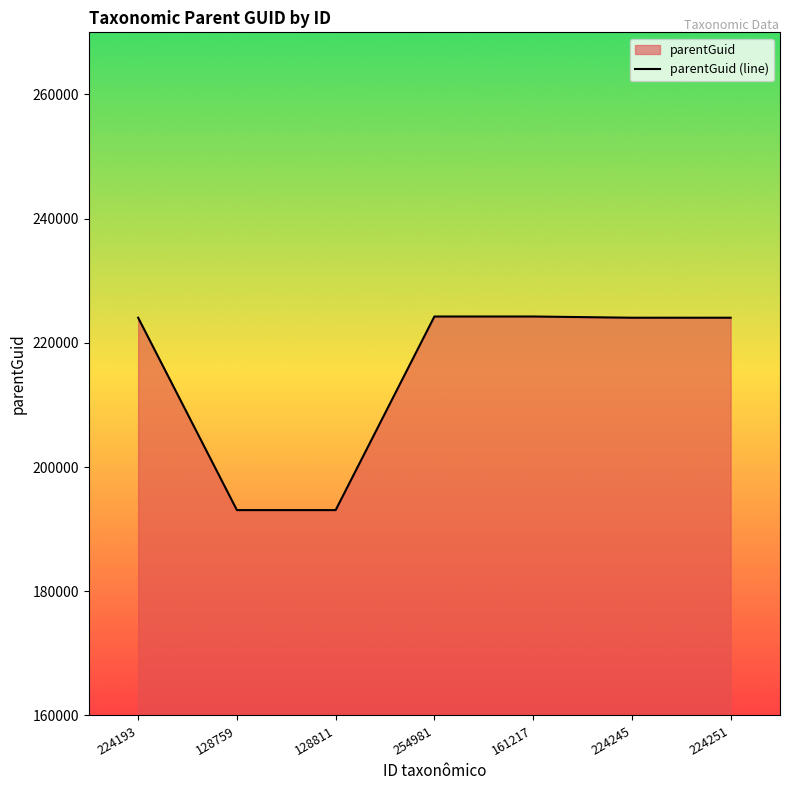

List the labels in order of value, smallest first.

128759, 128811, 224193, 224245, 224251, 254981, 161217